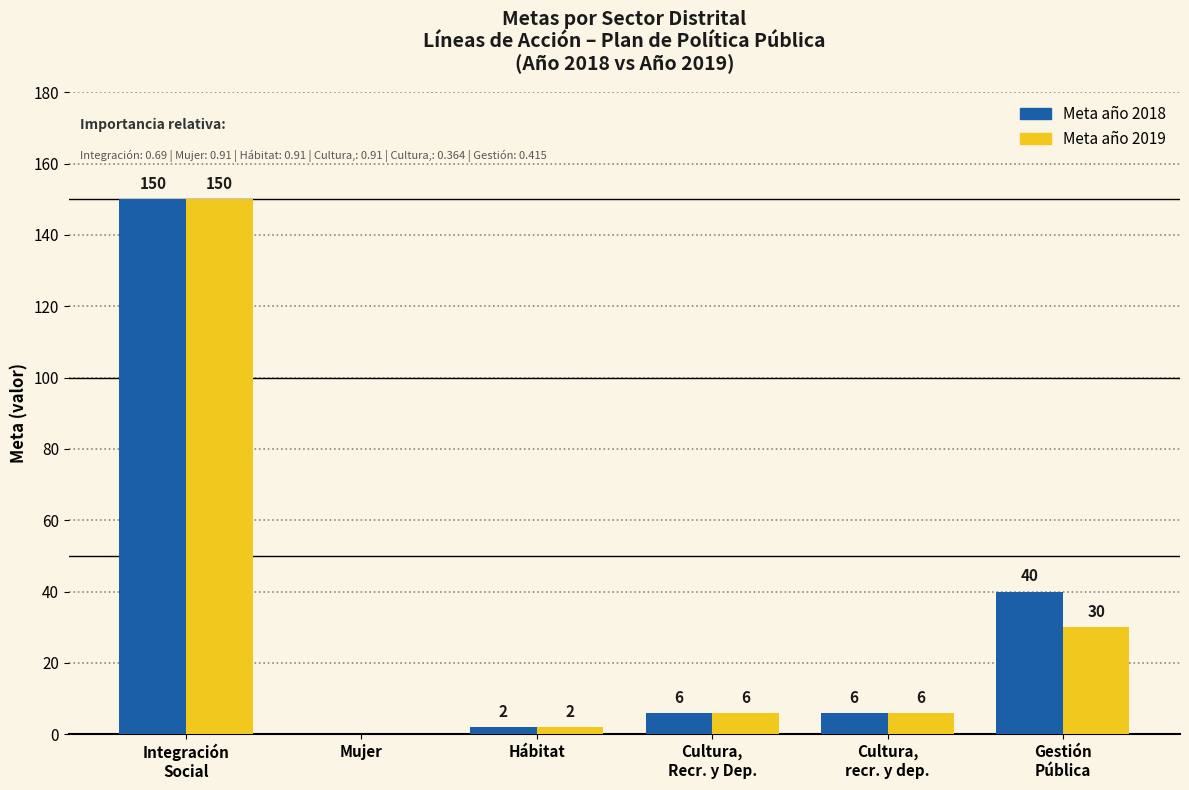

What is the sum of all Meta año 2018 values?

204